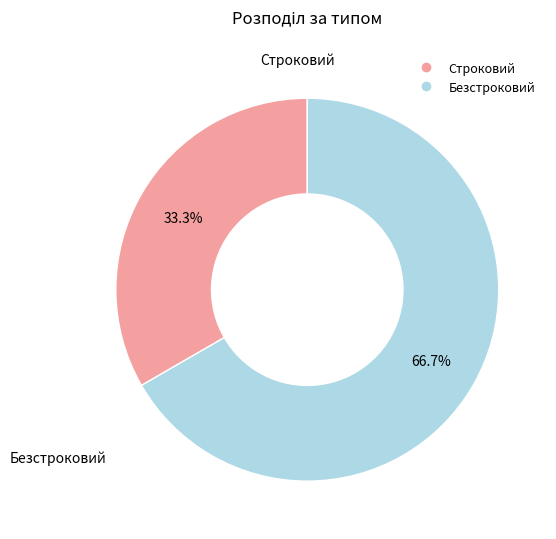

To the nearest percent, what is the difference between the largest and smallest slice percentages?

33%